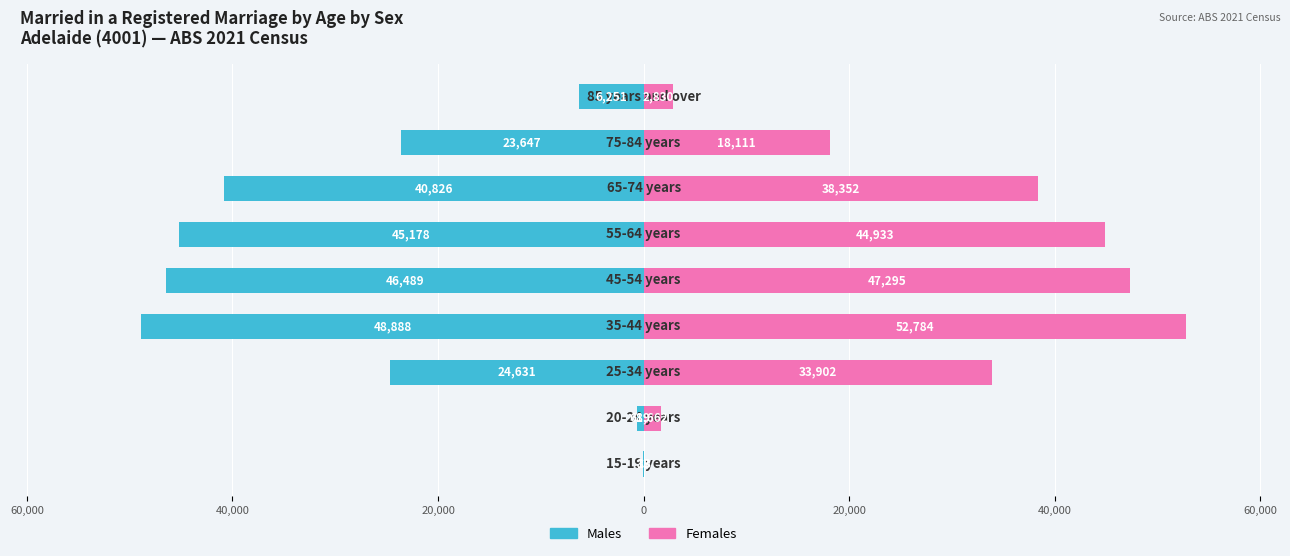

Rank the series by their average value, from highest to lowest.

Females, Males